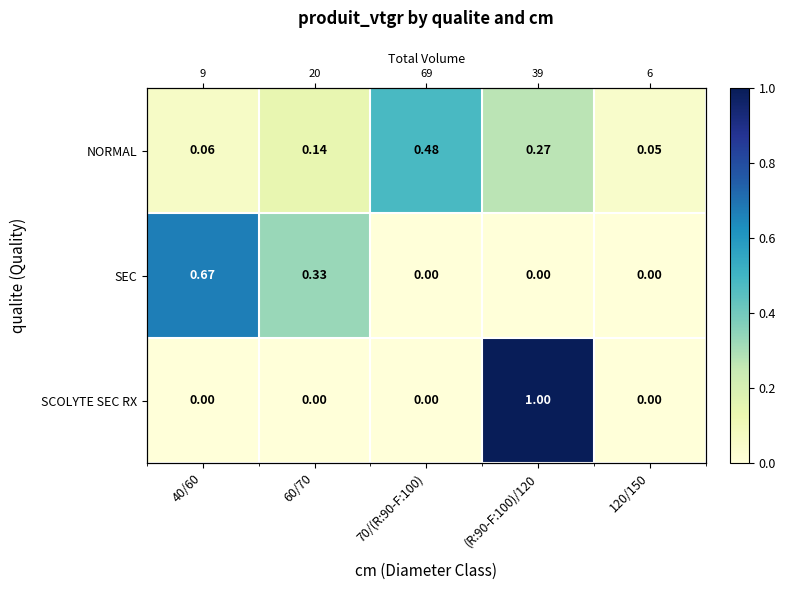

At how many categories does at least one series exceed 0?

5